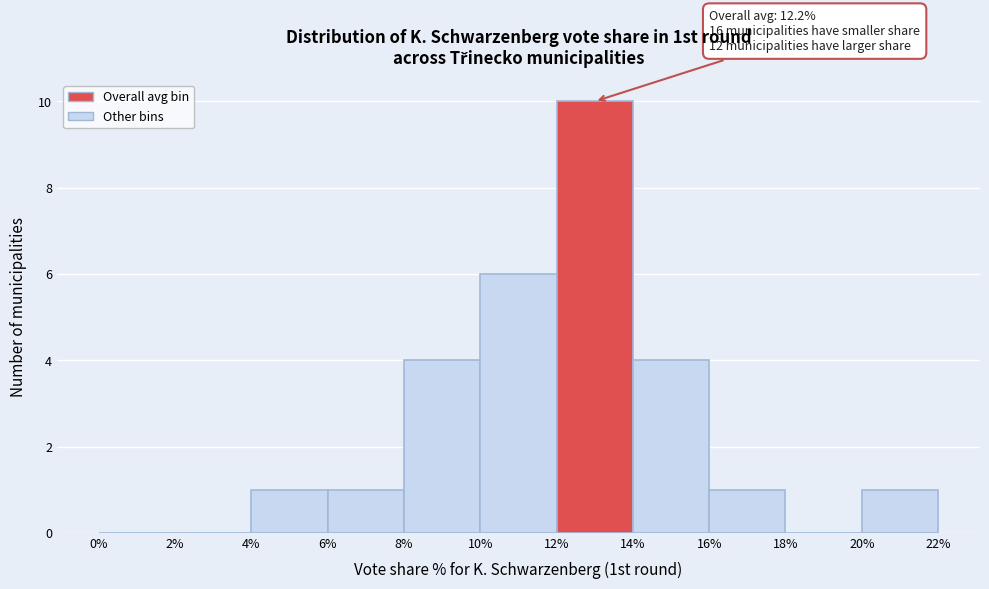

Over which range of the x-axis is the bar tallest?

12% to 14%